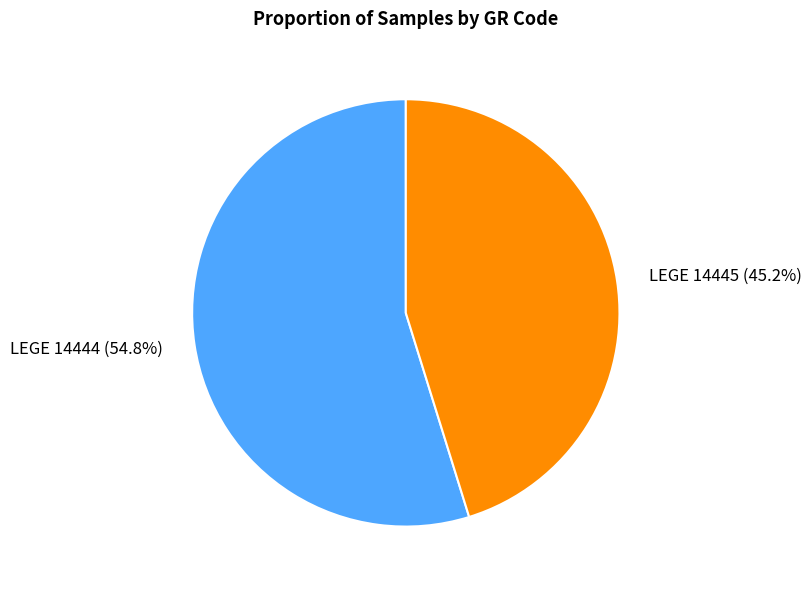

Which slice represents more than half of the pie?

LEGE 14444